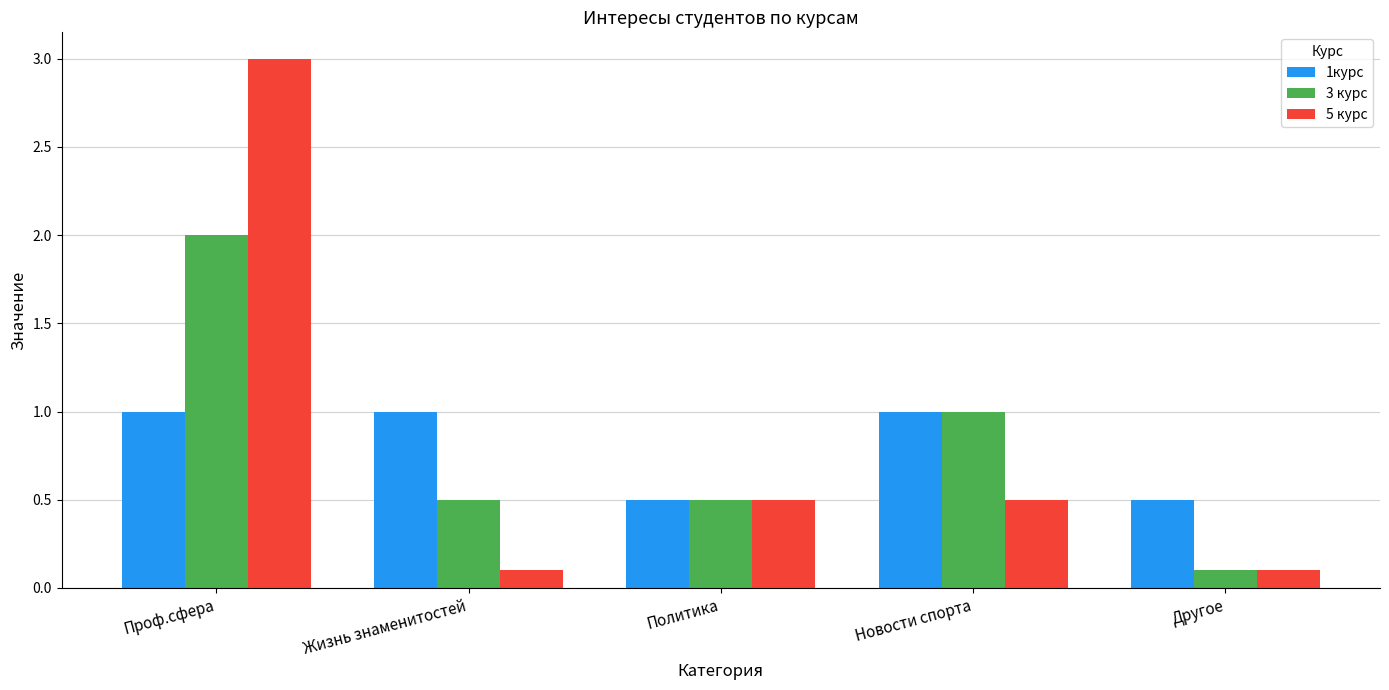

Rank the series by their maximum value, from highest to lowest.

5 курс, 3 курс, 1курс